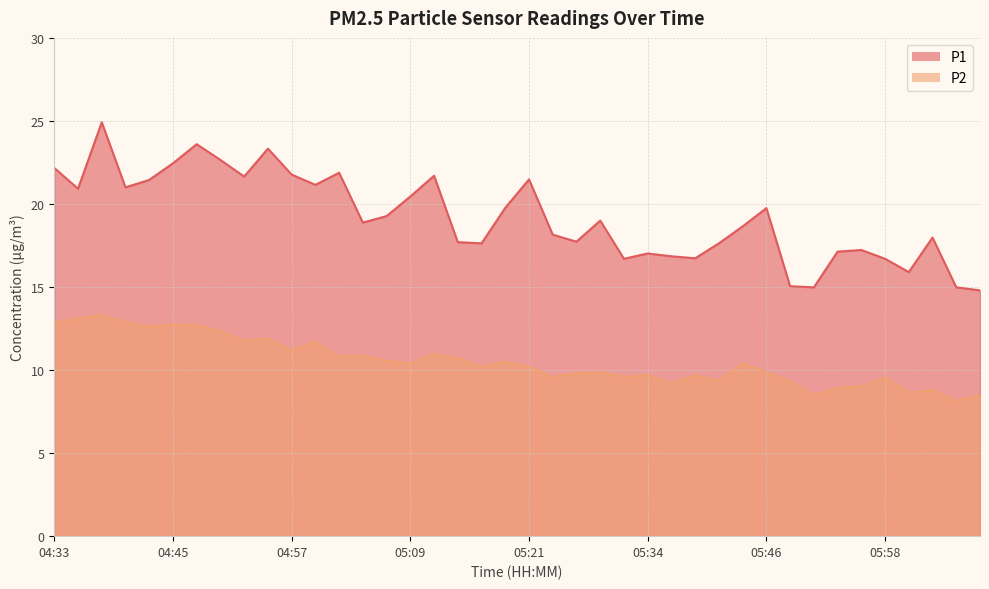

What is the average value of the P2 series?

10.5